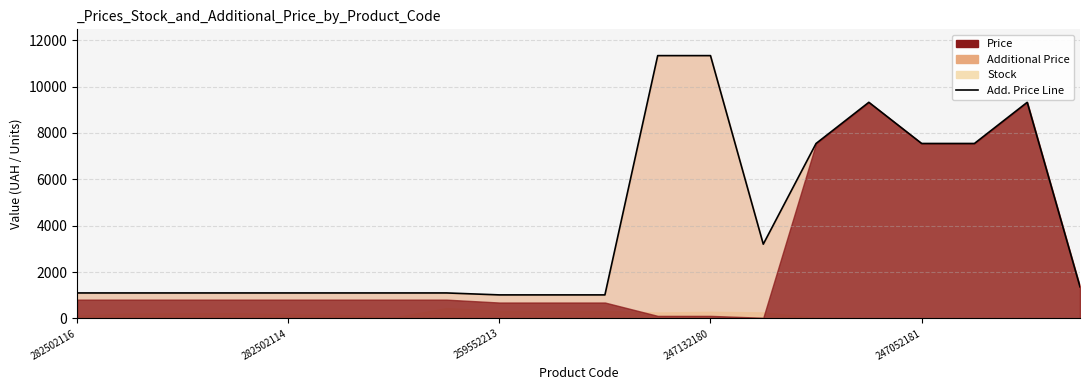

What is the sum of the values at 14 and 19?

8911.9